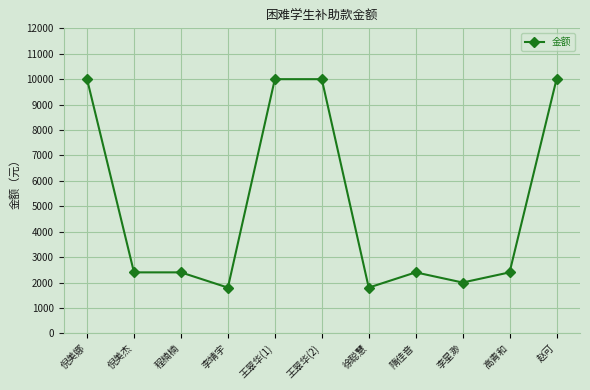

What is the difference between the maximum and minimum values?

8200